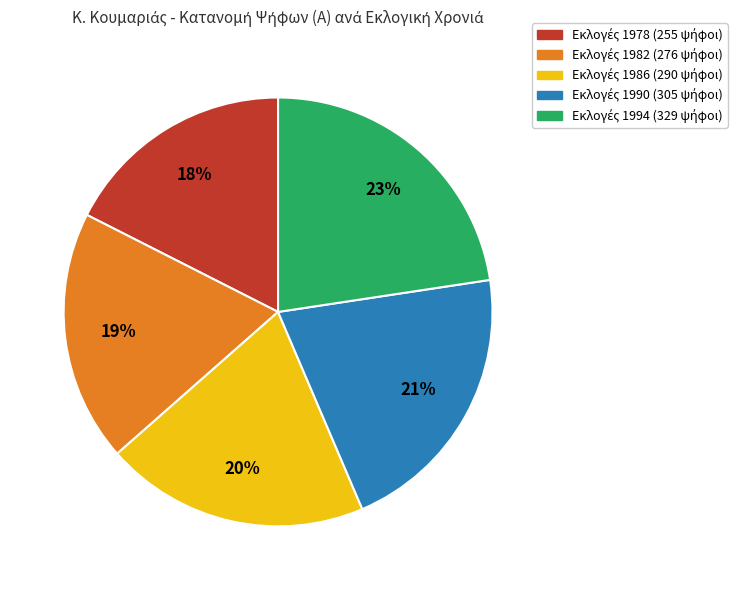

To the nearest percent, what is the difference between the largest and smallest slice percentages?

5%